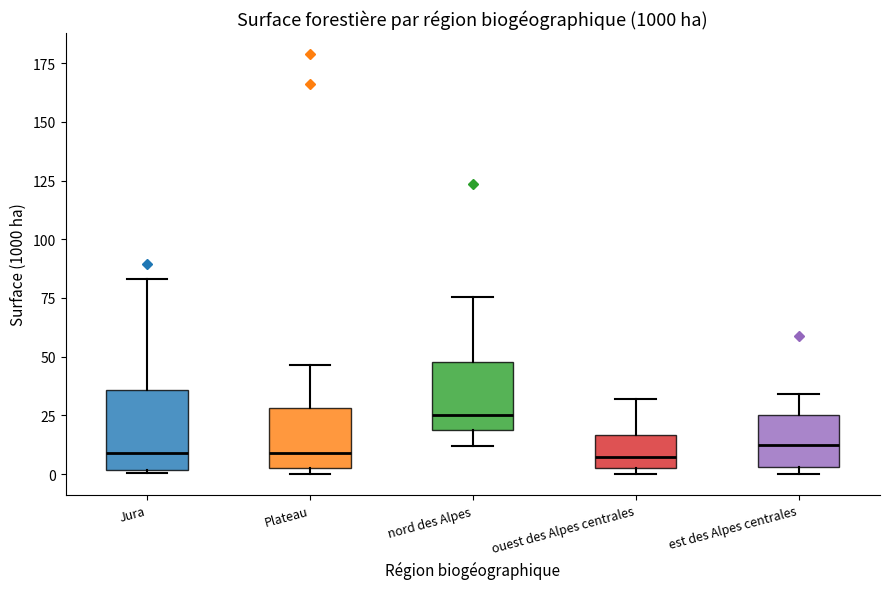

Reading left to right, read every box against the y-axis: the position of its median line, the range the box covers, and the ends of its whiskers. The values are not printed on the chart, so give them approximately, as read against the axis.

Jura: median 10, box 0 to 35, whiskers 0 (just below the box's lower edge) to 85
Plateau: median 10, box 5 to 30, whiskers 0 to 45
nord des Alpes: median 25, box 20 to 50, whiskers 10 to 75
ouest des Alpes centrales: median 5 (just above the box's lower edge), box 5 to 15, whiskers 0 to 30
est des Alpes centrales: median 10, box 5 to 25, whiskers 0 to 35